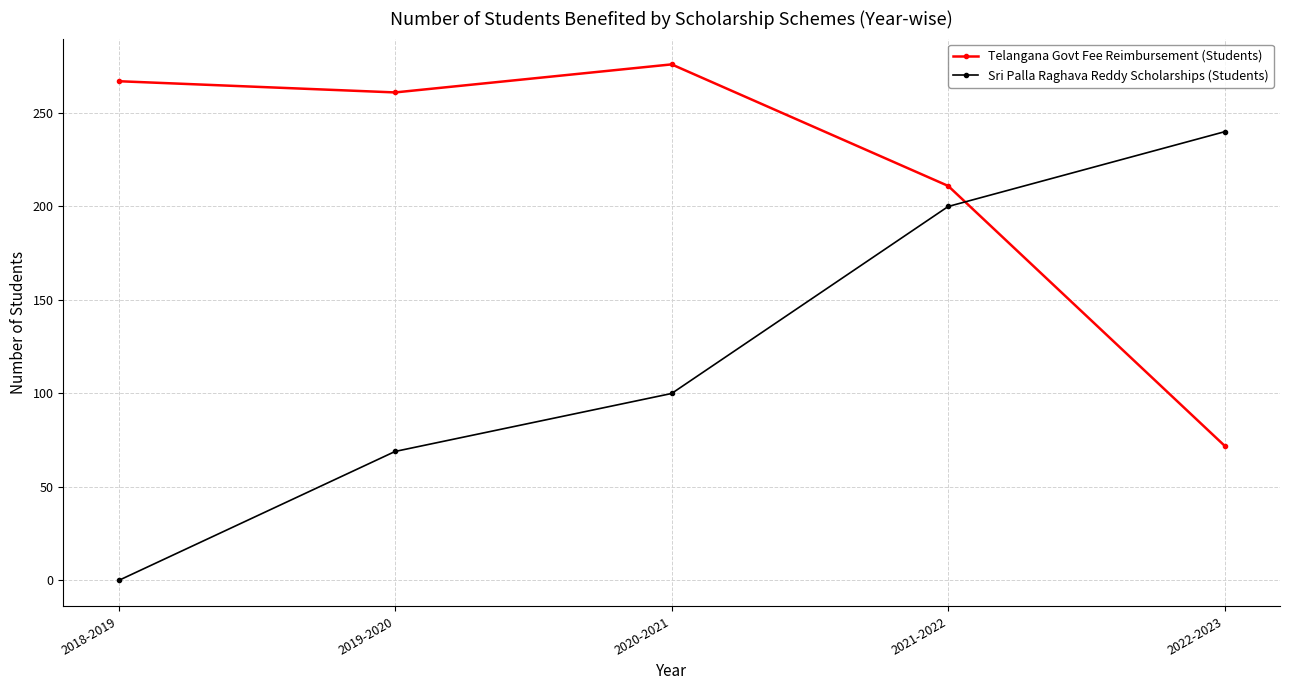

Is this an area chart (filled region under the line)?

No